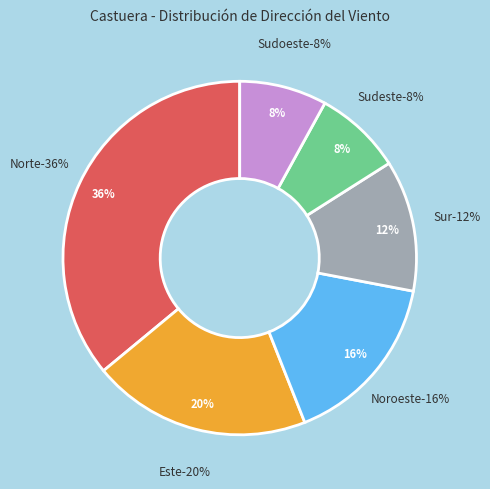

How many segments does this pie chart have?

6